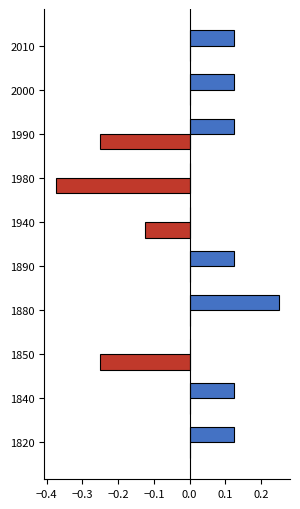

At which category does the chart reach its peak across all series?

1880